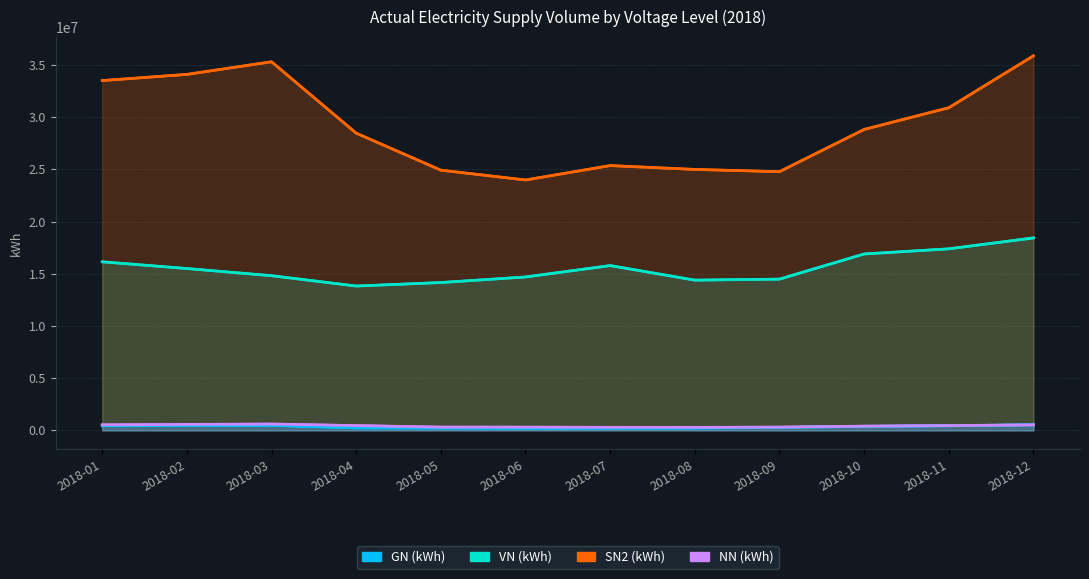

Which series has the largest range (max minus min)?

SN2 (kWh)